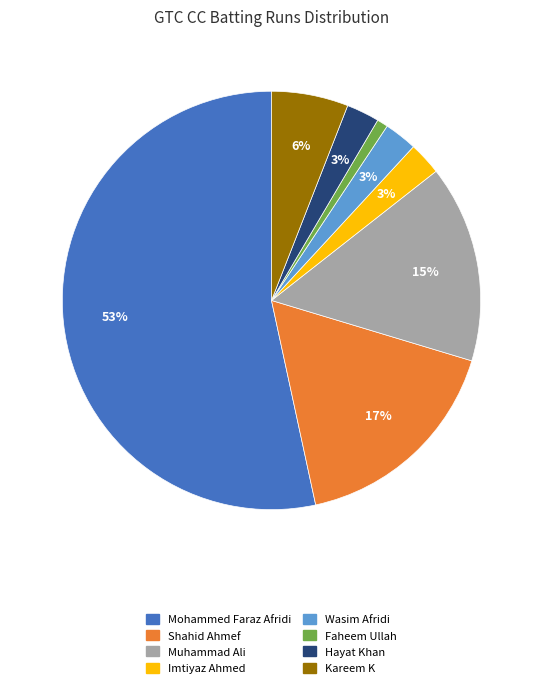

Which category has the biggest portion of the pie?

Mohammed Faraz Afridi